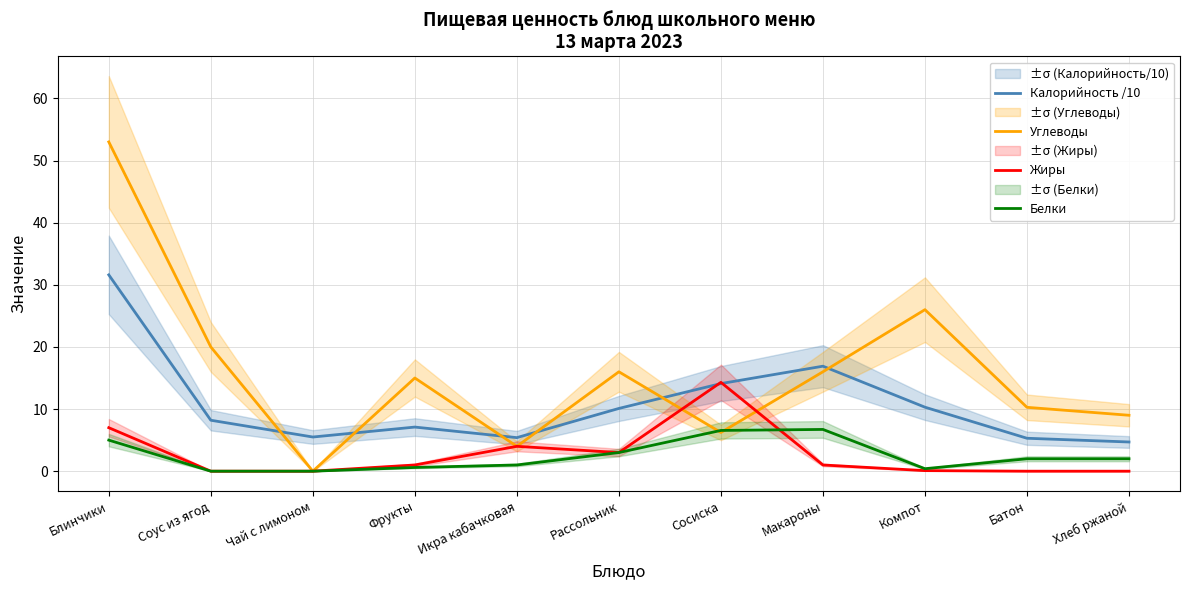

Where do Калорийность /10 and Углеводы first cross each other?

Соус из ягод and Чай с лимоном